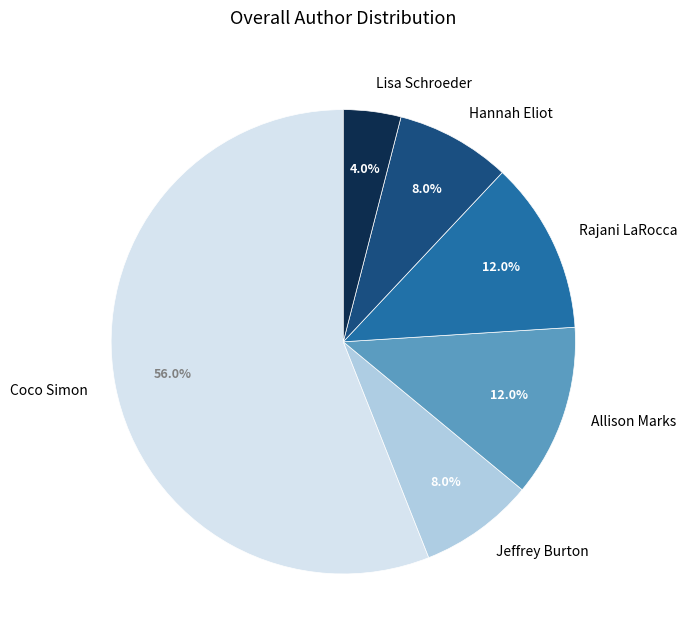

Which slice is the largest?

Coco Simon